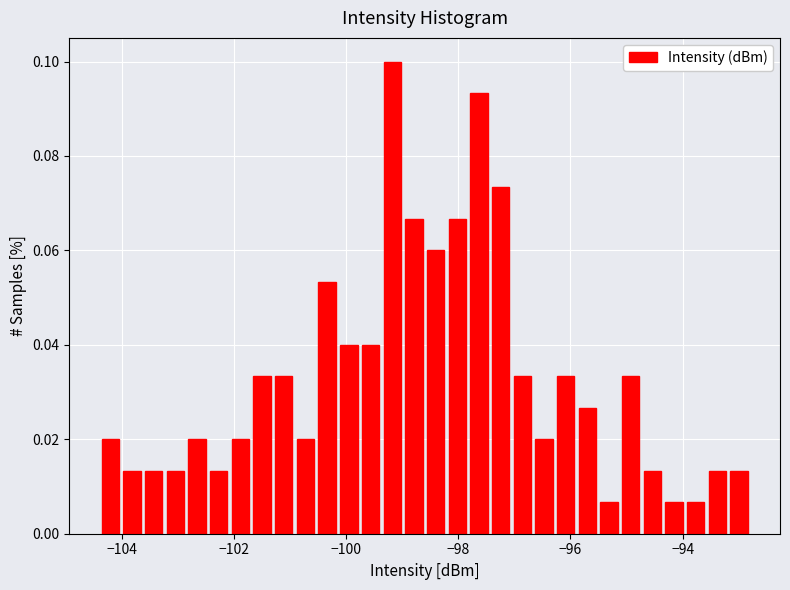

Read against the x-axis, roughly where is the centre of the tallest bar?

-99.2